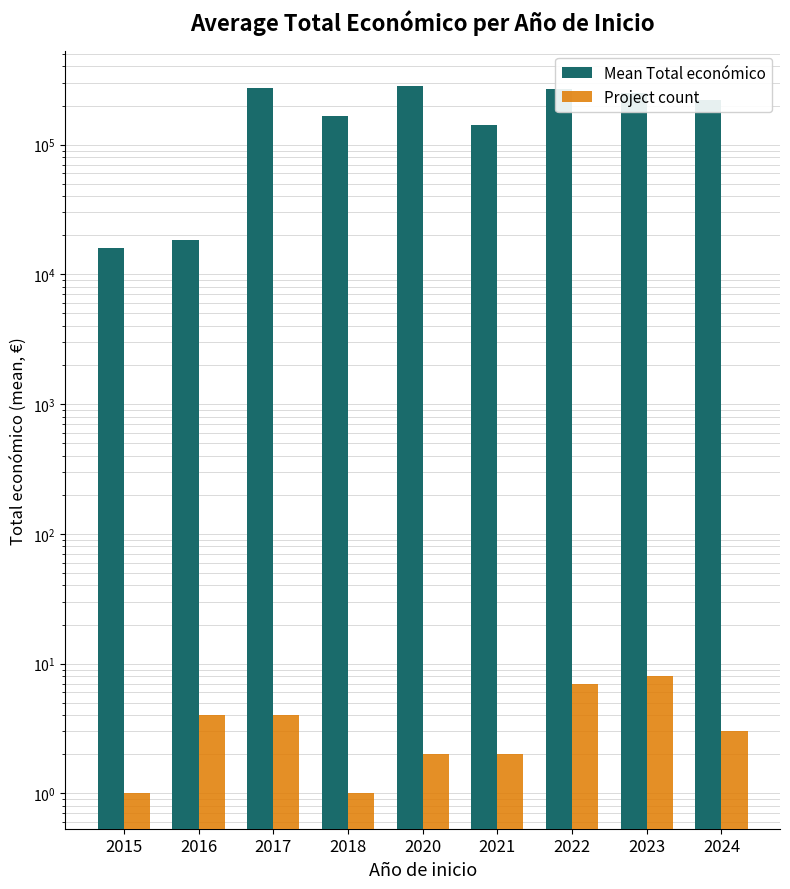

Where does the Mean Total económico series first go above 221247?

2017